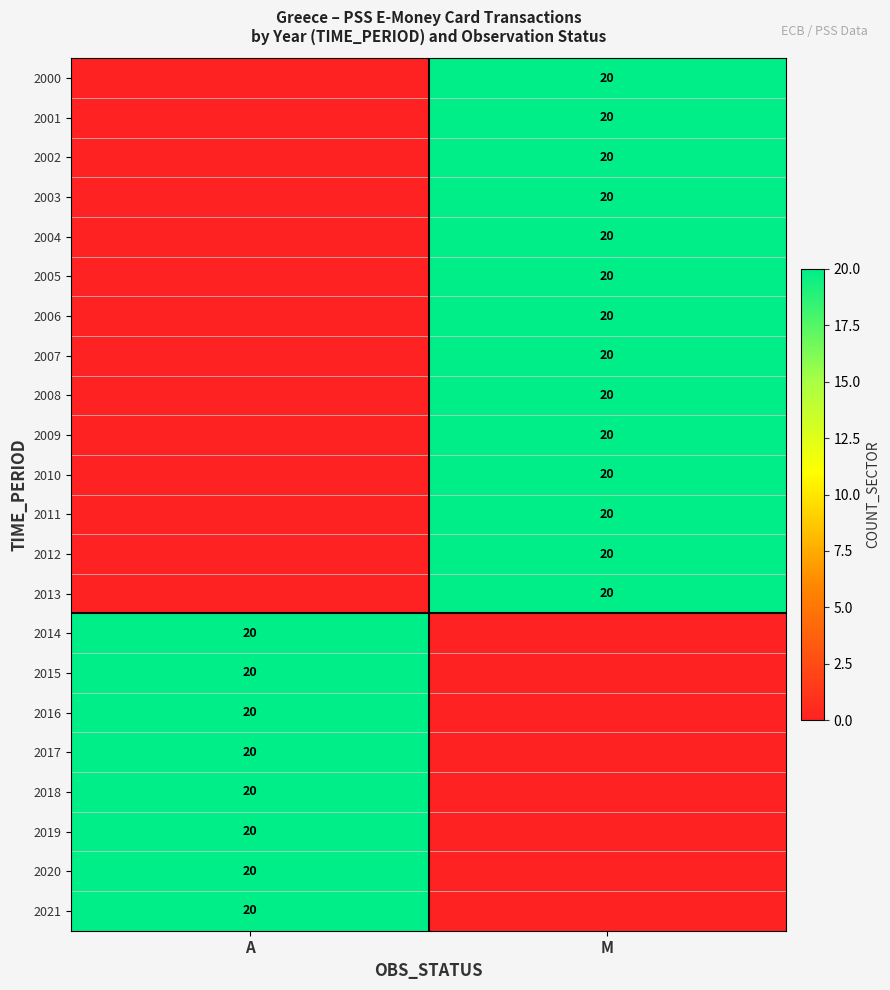

The 2009 series shows 29 at M. True or false?

False